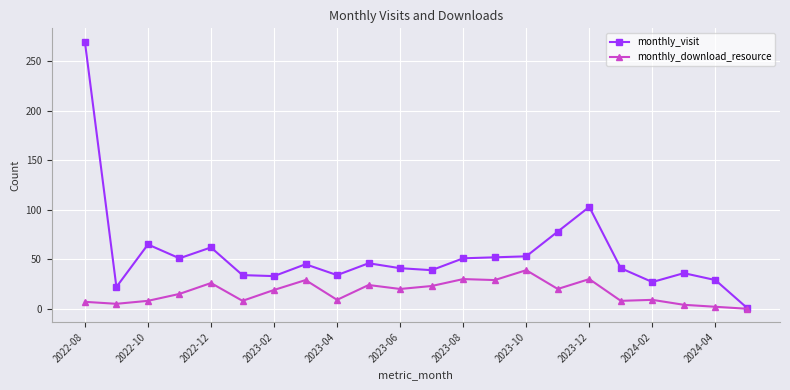

True or false: monthly_visit has more than 2 points higher than both neighbors.

True